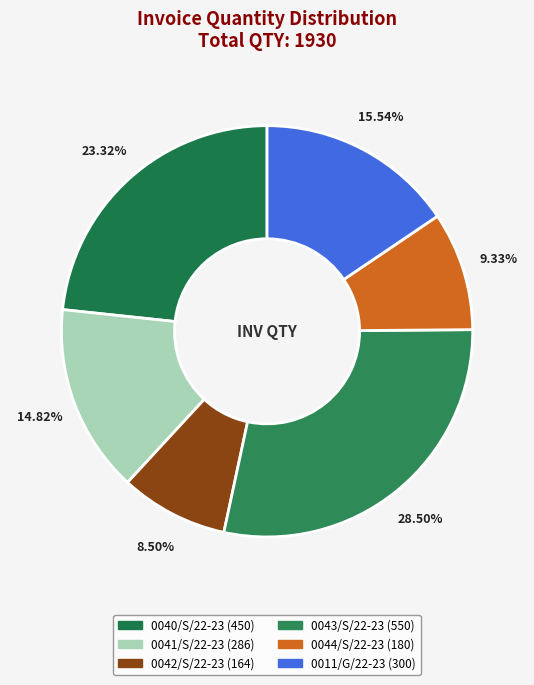

How much of the chart is everything except 0041/S/22-23?

85.2%